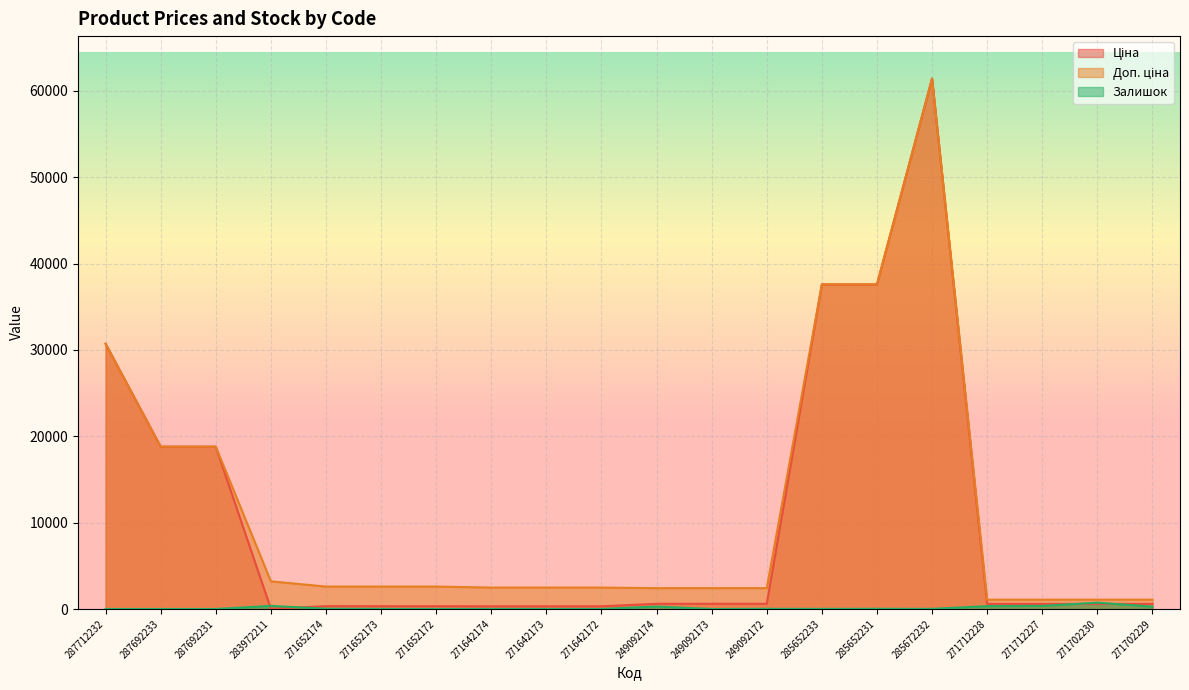

True or false: Залишок and Доп. ціна cross at least once.

False